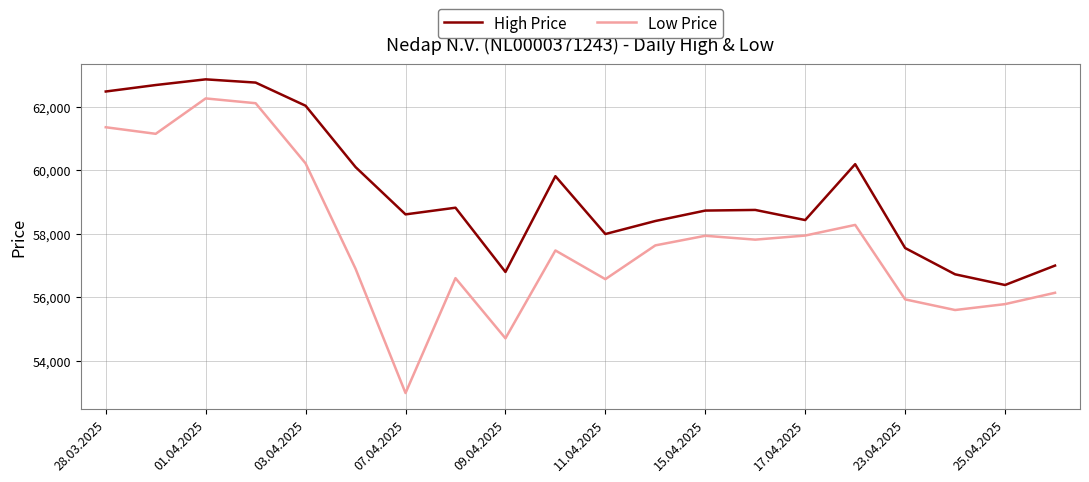

Which series has the widest spread of values?

Low Price